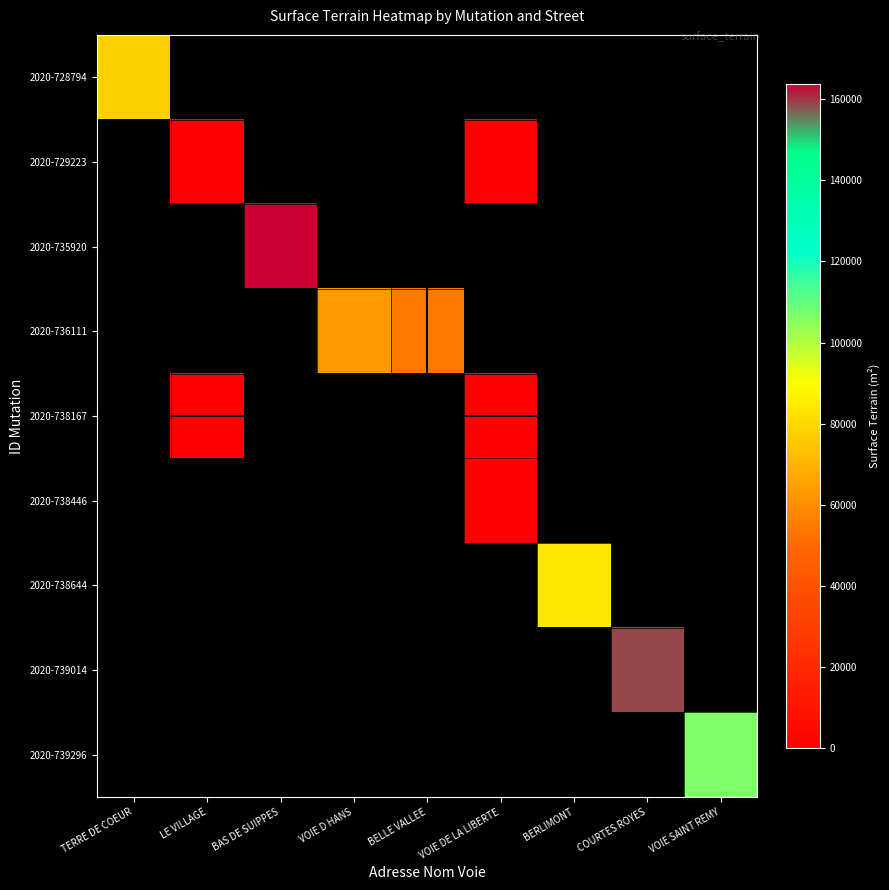

How many values in 2020-739296 are above zero?

1